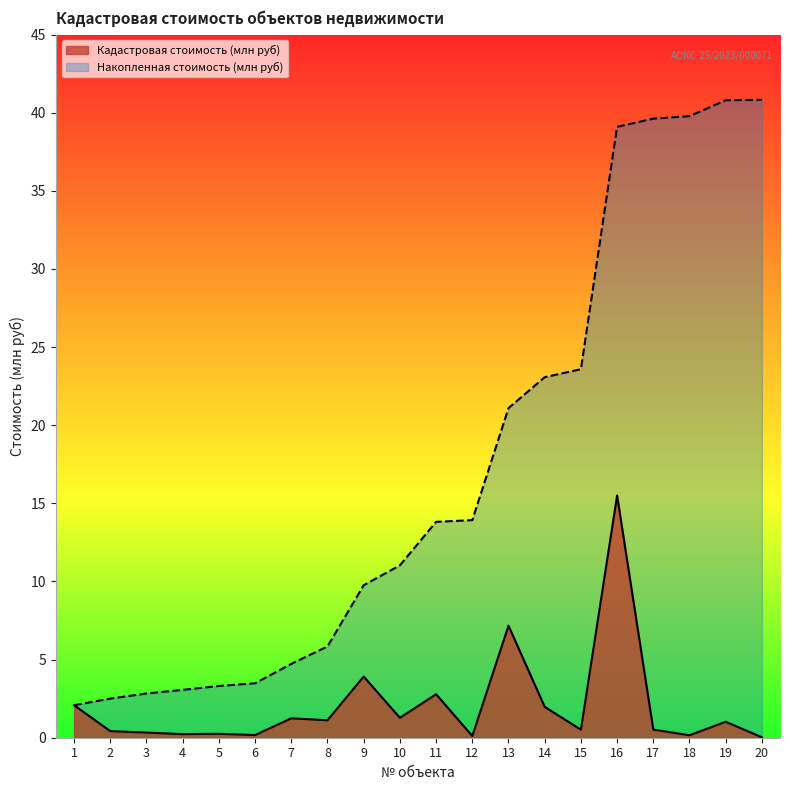

Rank the series by their maximum value, from lowest to highest.

Кадастровая стоимость (млн руб), Накопленная стоимость (млн руб)